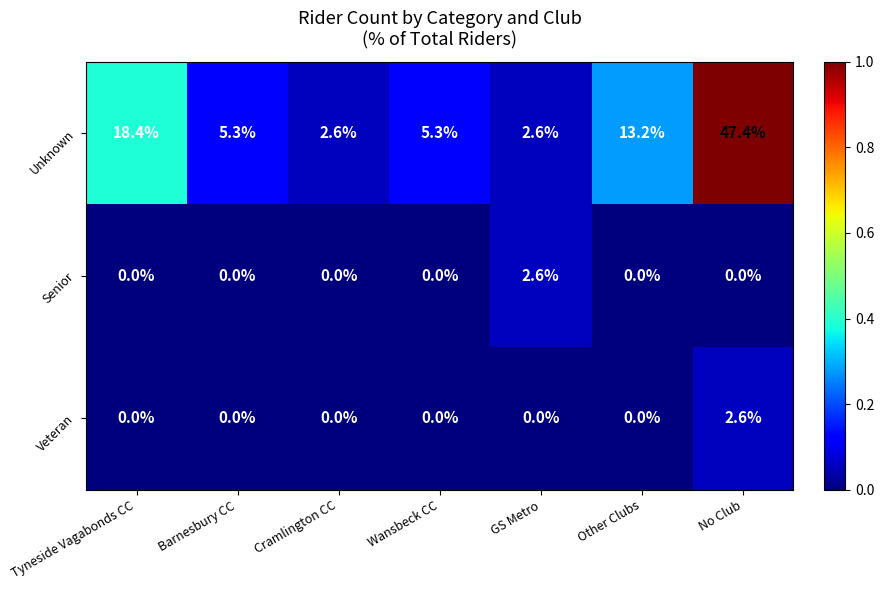

What is the difference between the maximum and second lowest values in the Senior series?

2.6